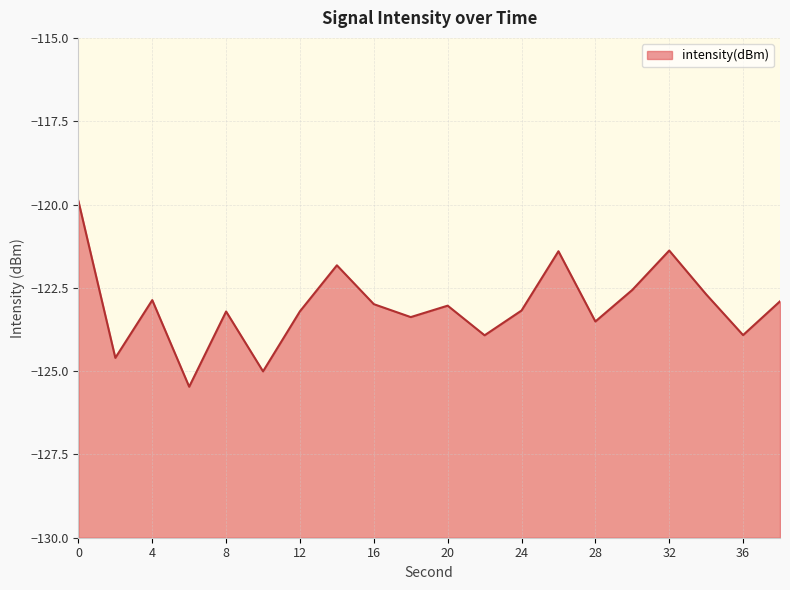

What is the smallest value displayed?

-125.5